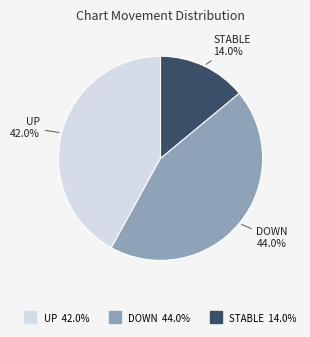

Is there any slice that represents more than half of the pie?

No